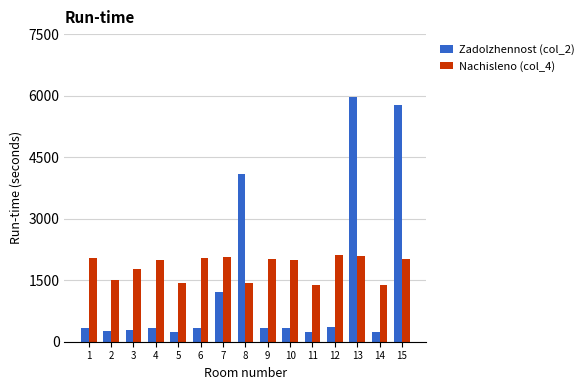

The Nachisleno (col_4) series shows 1386.9 at 14. True or false?

True